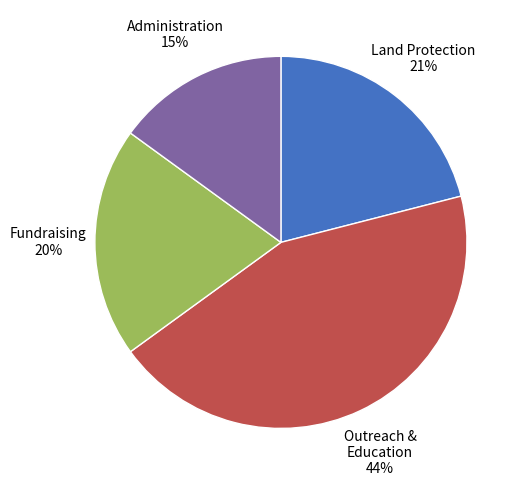

Does any single category account for the majority?

No